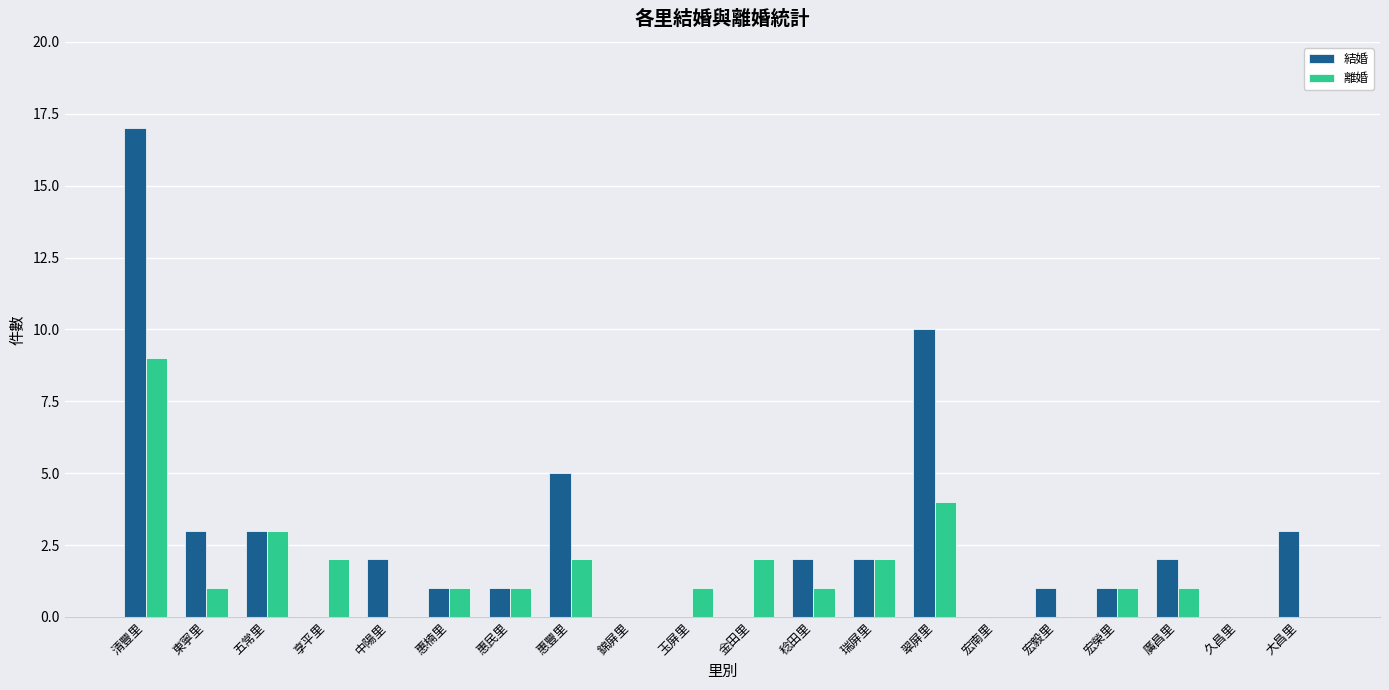

What is the sum of the 結婚 values at 享平里 and 翠屏里?

10